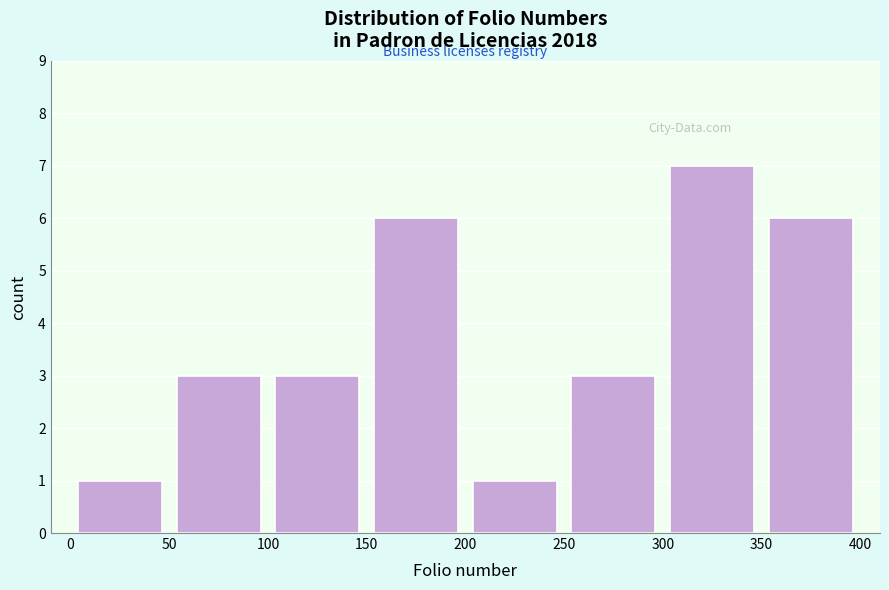

Reading left to right, transcribe this chart: for each bar, give the range it covers on the x-axis and its height. The values are not printed on the chart, so give them approximately, as read against the axis.

0 to 50: 1
50 to 100: 3
100 to 150: 3
150 to 200: 6
200 to 250: 1
250 to 300: 3
300 to 350: 7
350 to 400: 6